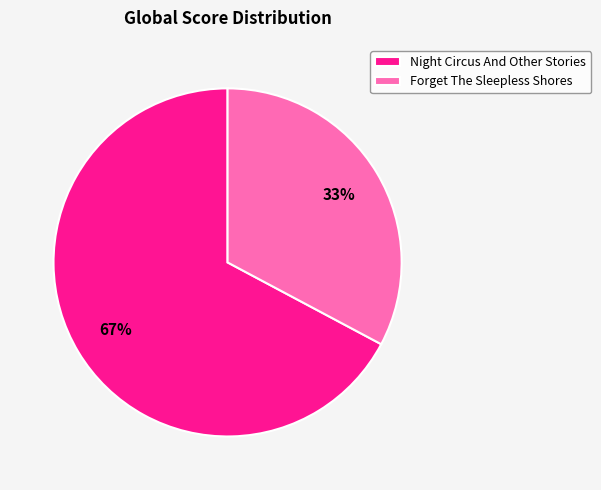

What is the largest slice in the pie chart?

Night Circus And Other Stories